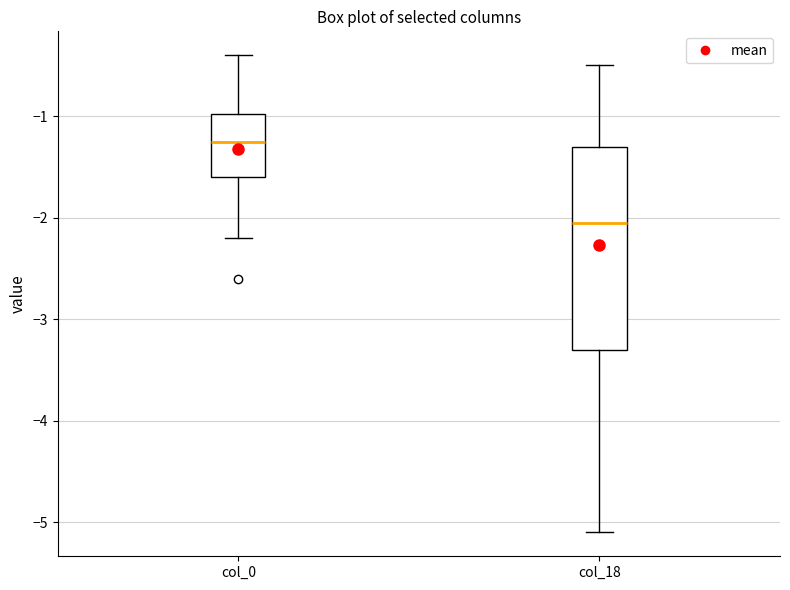

Reading left to right, transcribe this box plot: for each box, give where its median line is, the range the box spans, and where its two whiskers end, as read against the y-axis. The values are not printed on the chart, so give them approximately, as read against the axis.

col_0: median -1.2, box -1.6 to -1.0, whiskers -2.2 to -0.4
col_18: median -2.0, box -3.3 to -1.3, whiskers -5.1 to -0.5